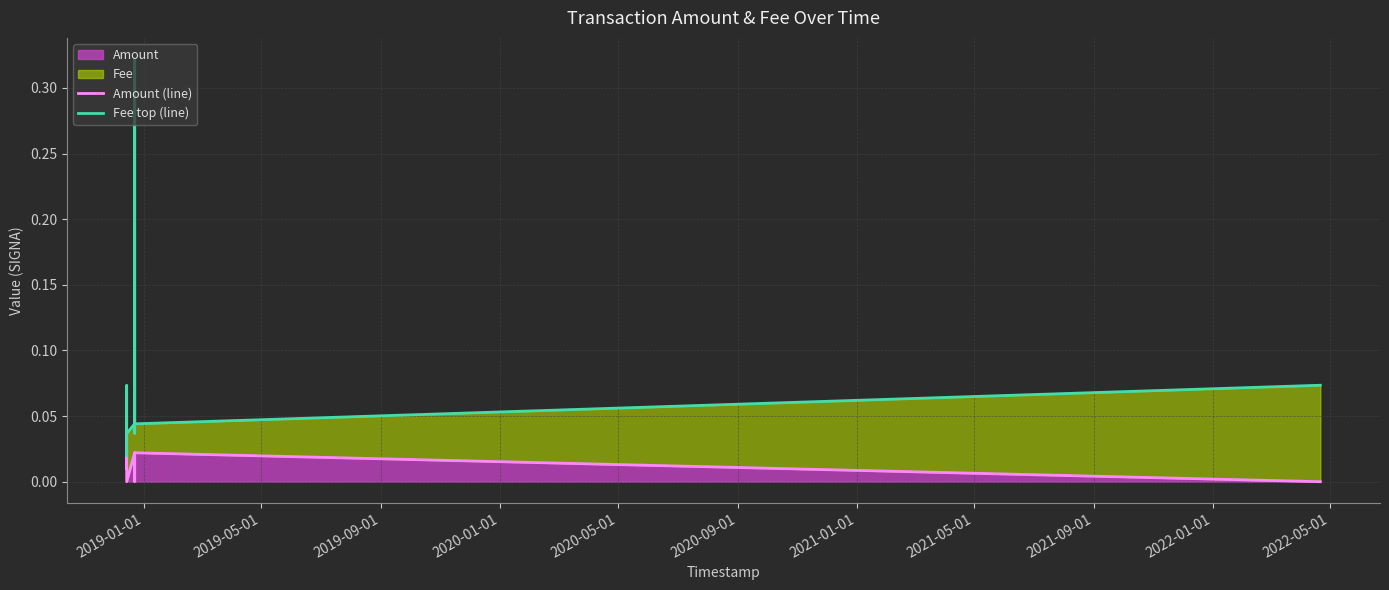

True or false: Amount (line) and Fee top (line) intersect in this chart.

False